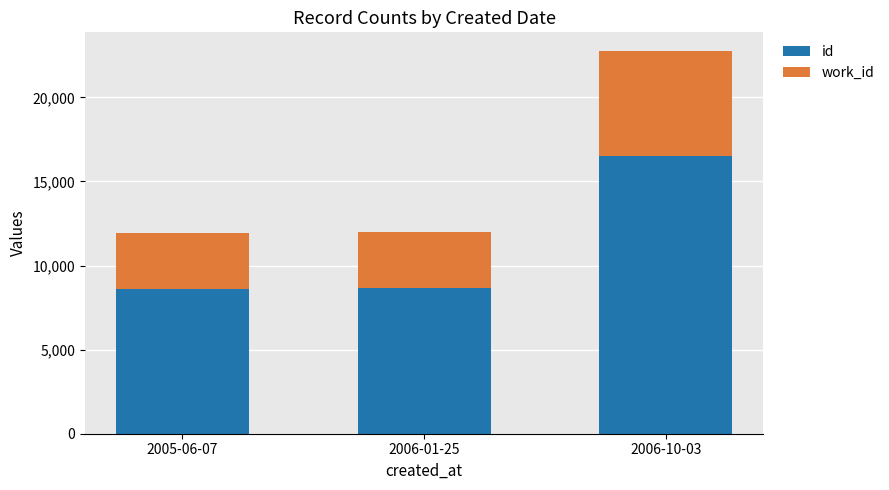

What is the sum of the id values at 2006-10-03 and 2006-01-25?

25165